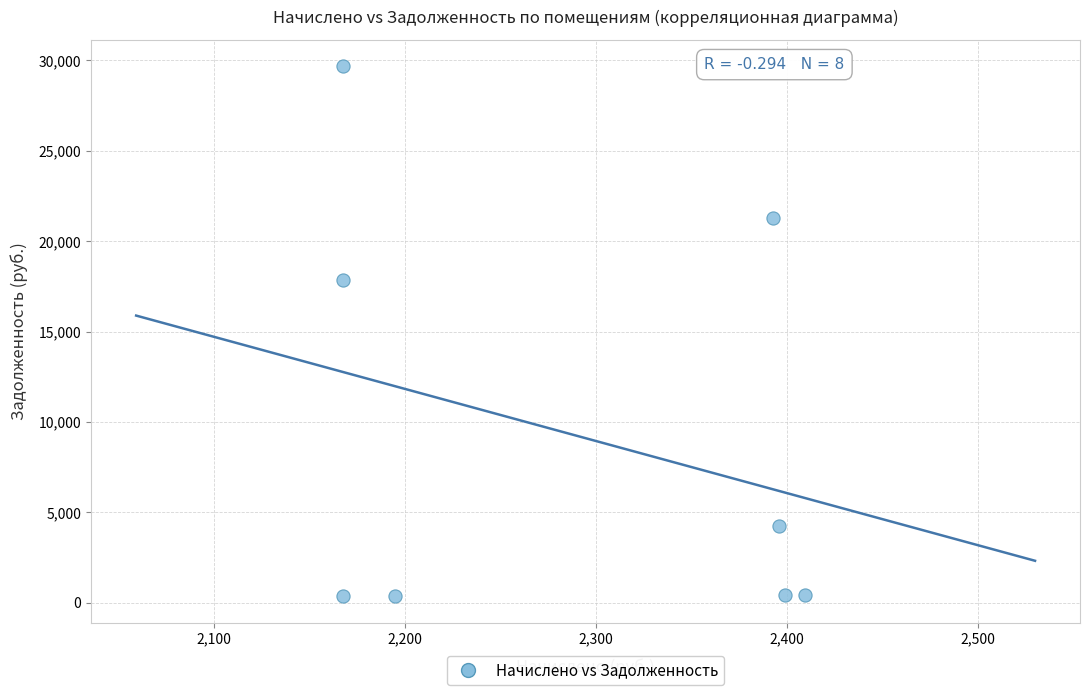

What Y value in the scatter plot is closest to 15023?

17834.5